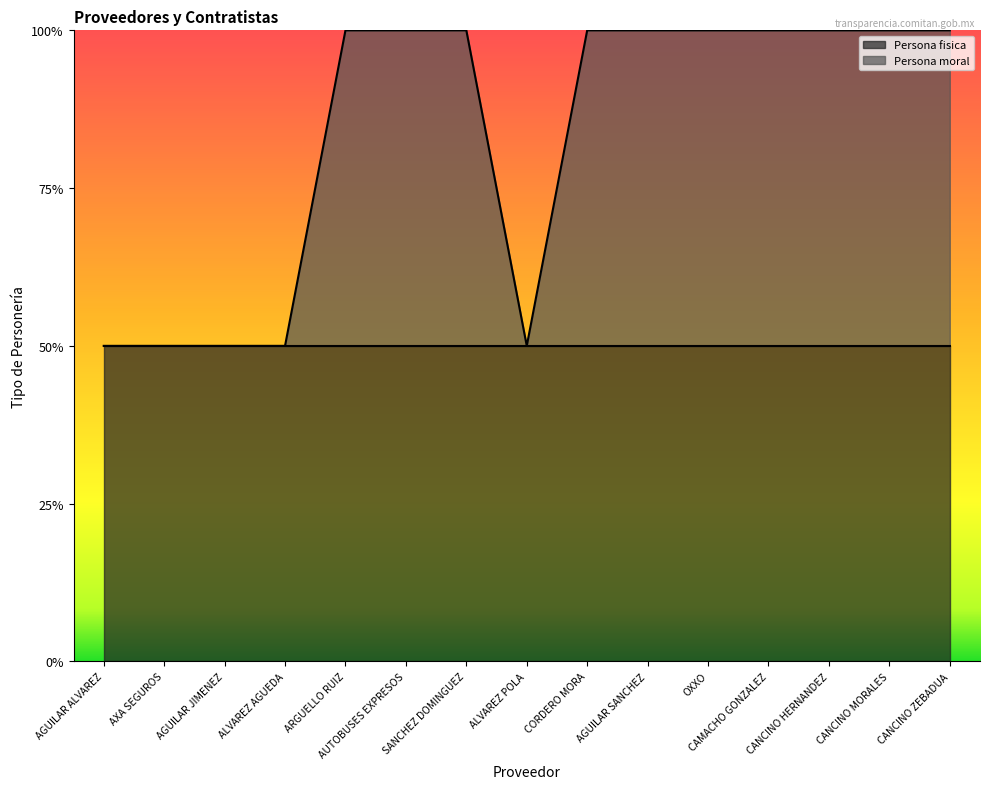

At which category does the chart reach its minimum across all series?

AGUILAR ALVAREZ